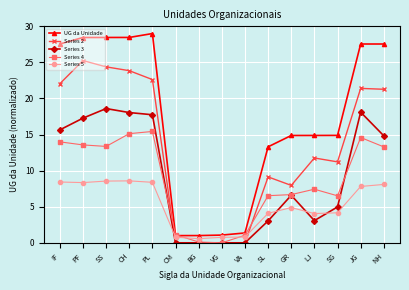

What is the sum of all UG da Unidade values?

259.4